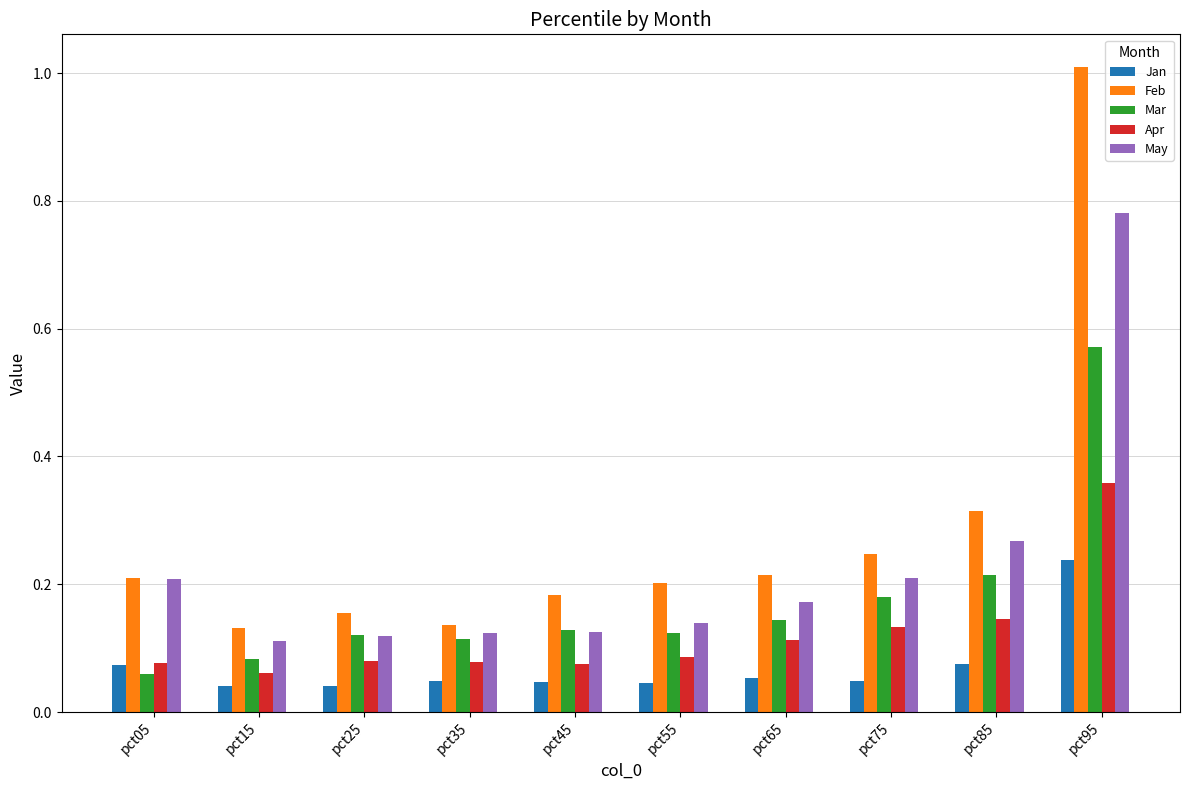

Rank the series by their maximum value, from lowest to highest.

Jan, Apr, Mar, May, Feb